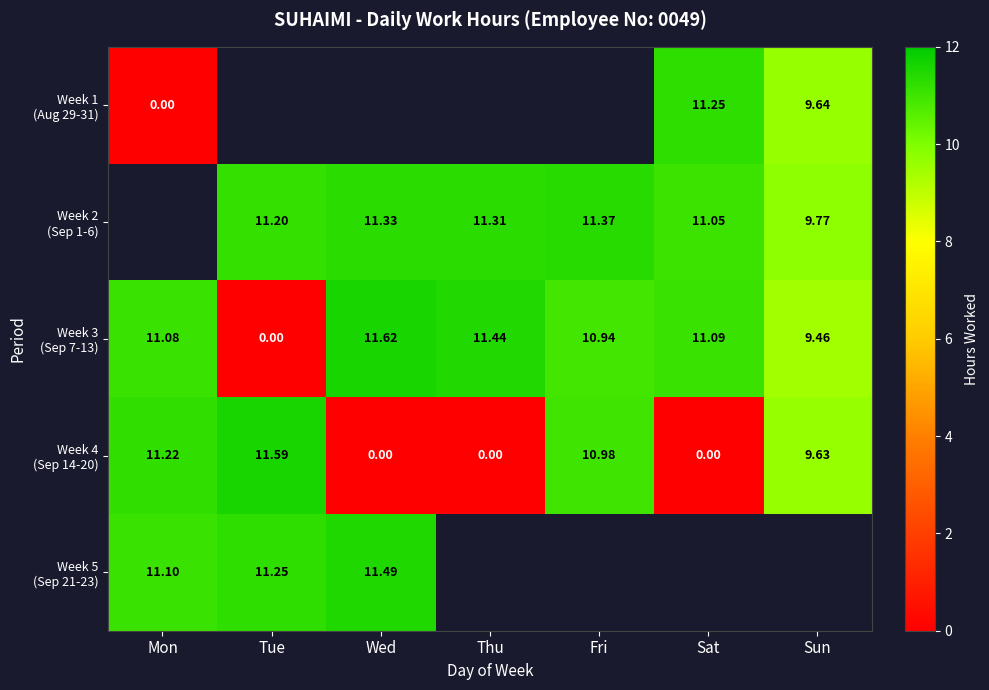

How many distinct data groups are displayed?

5